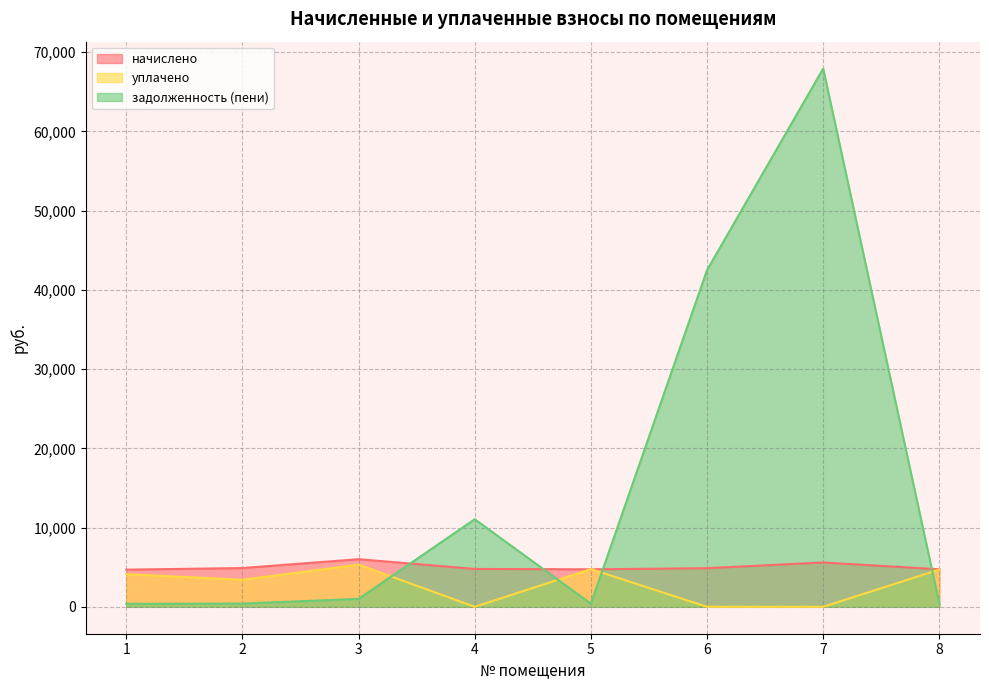

Reading right to left, transcribe all the data shown in this chart.

начислено: 4739.3	5594.4	4875.1	4731.2	4779.2	6010.0	4891.1	4691.3
уплачено: 4704.4	0.0	0.0	4761.6	0.0	5321.0	3413.0	4120.8
задолженность (пени): 394.8	67936.7	42505.5	394.3	11054.0	998.4	407.6	371.4